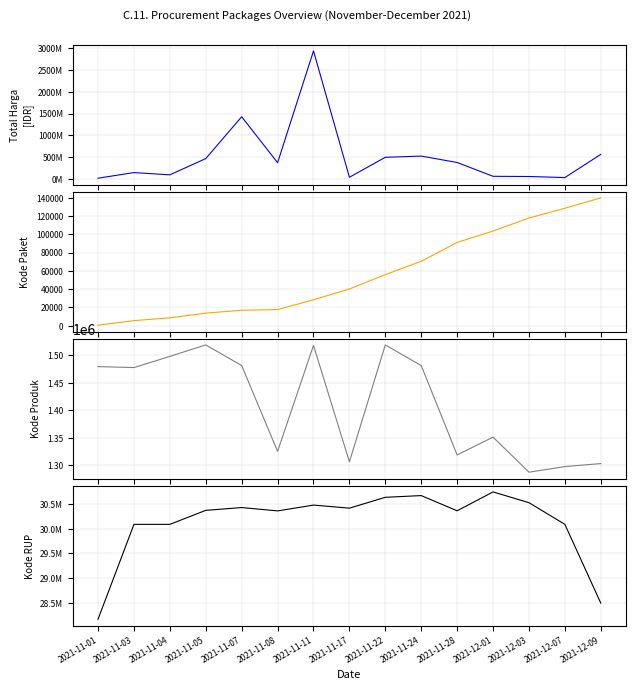

At which category is the sum across all series the highest?

2021-11-11